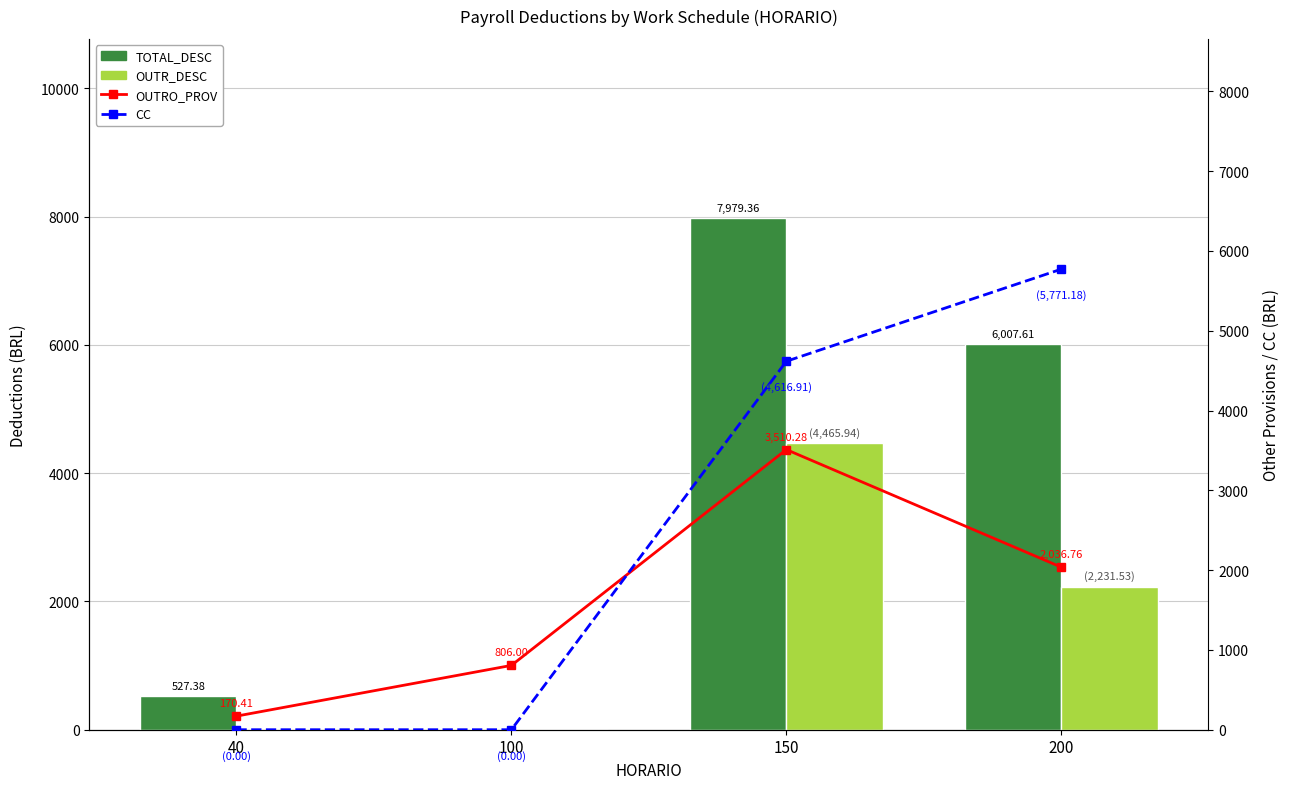

The OUTRO_PROV series shows 806.0 at 100. True or false?

True